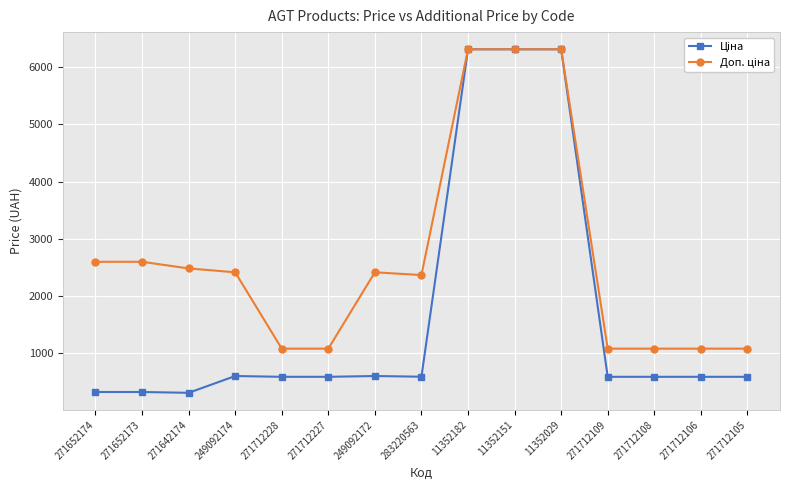

What is the smallest value displayed?

310.3